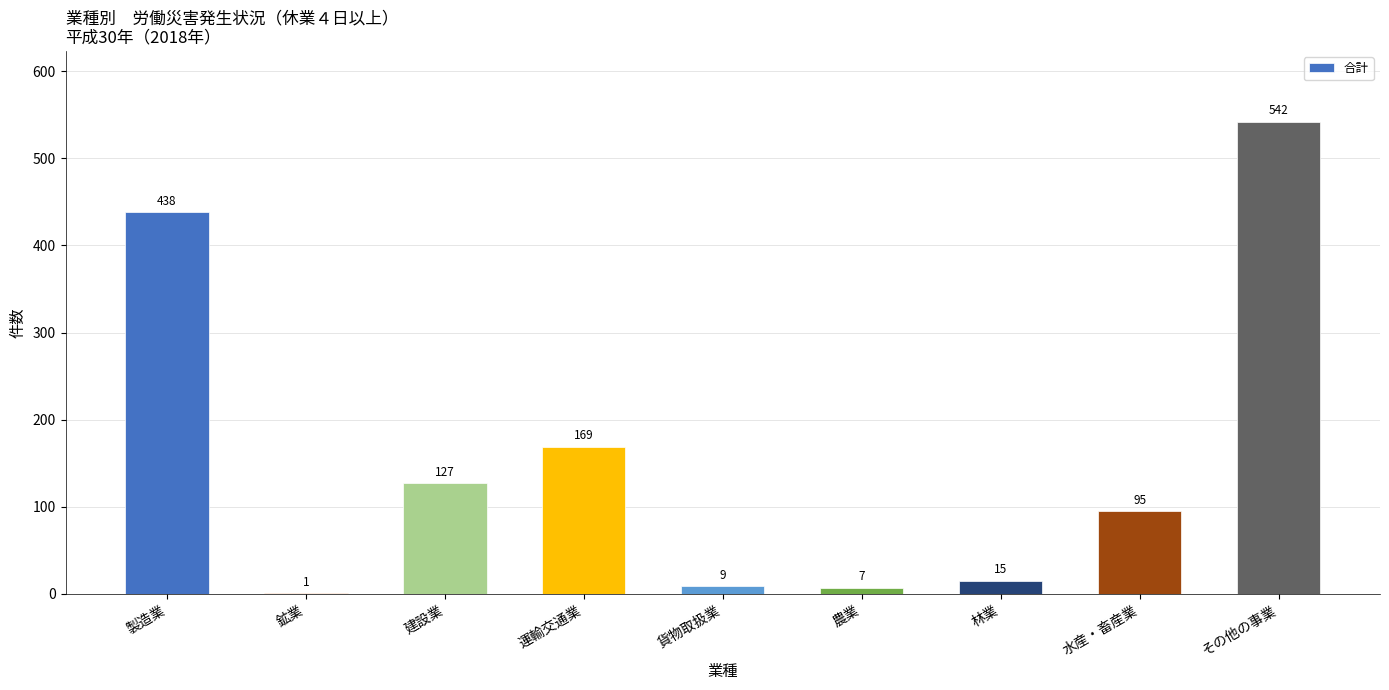

What is the change in value from 製造業 to 建設業?

-311